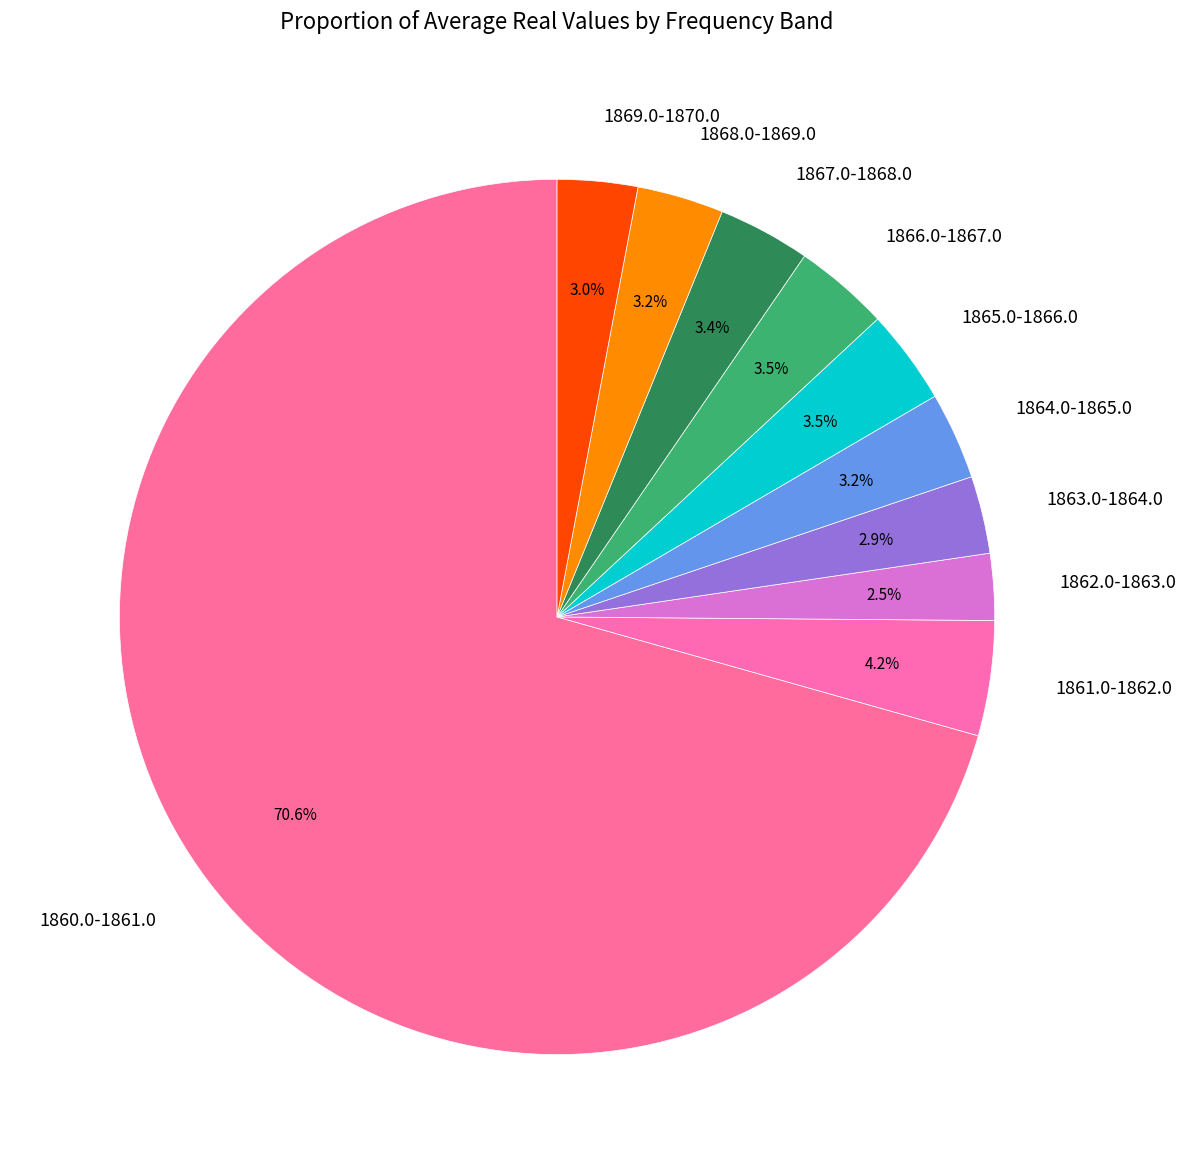

To the nearest percent, what is the difference between the 1861.0-1862.0 and 1865.0-1866.0 slice percentages?

1%